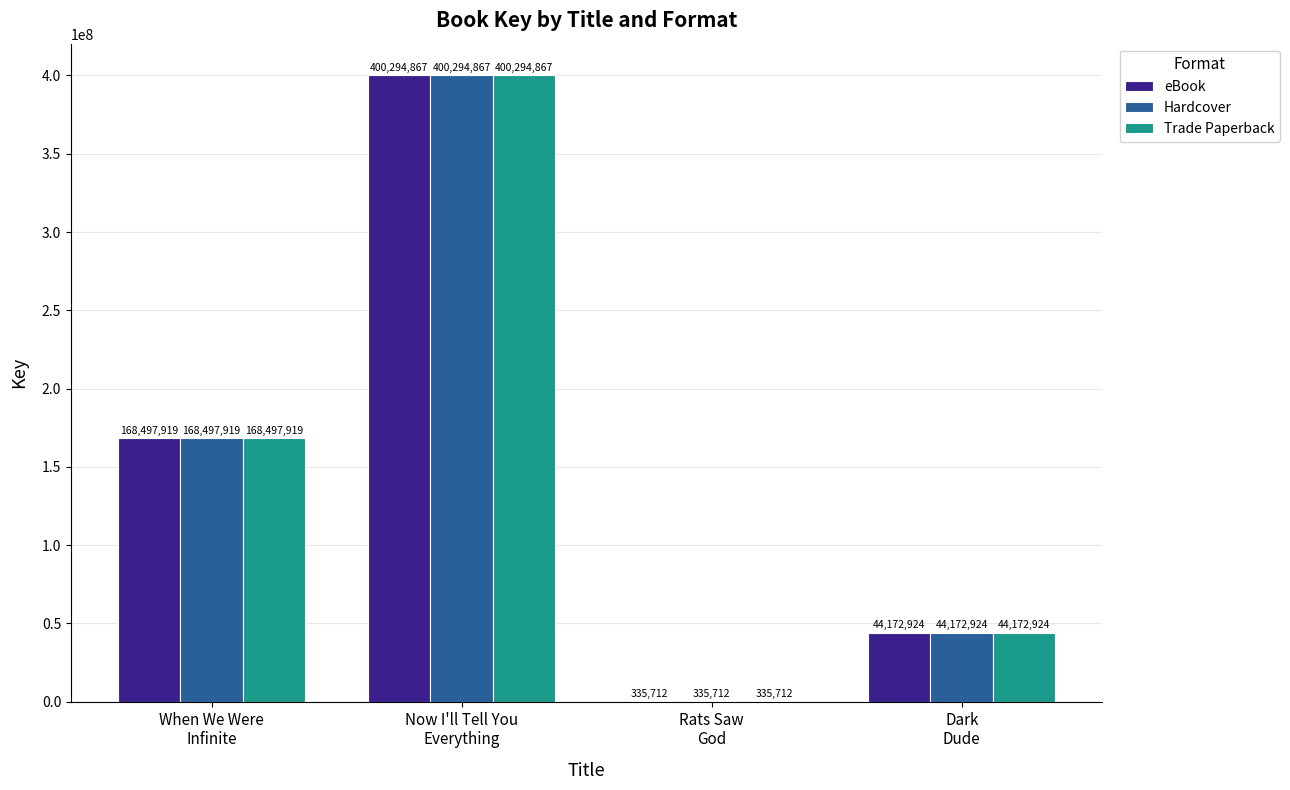

Count the number of categories in the chart.

4